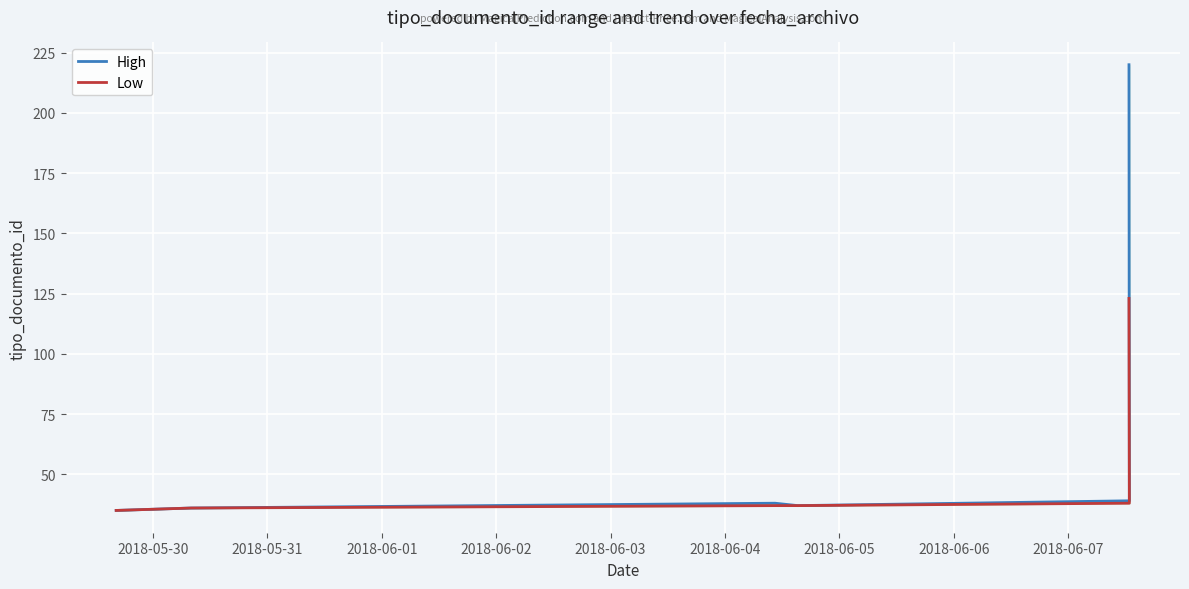

What are all the series names shown in the legend?

High, Low